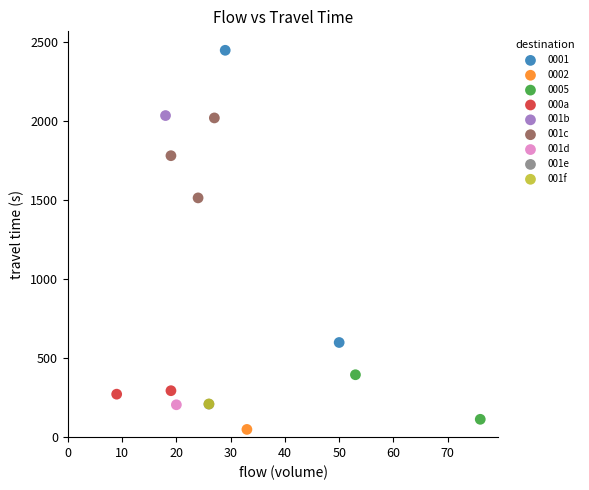

What are all the series names shown in the legend?

0001, 0002, 0005, 000a, 001b, 001c, 001d, 001e, 001f